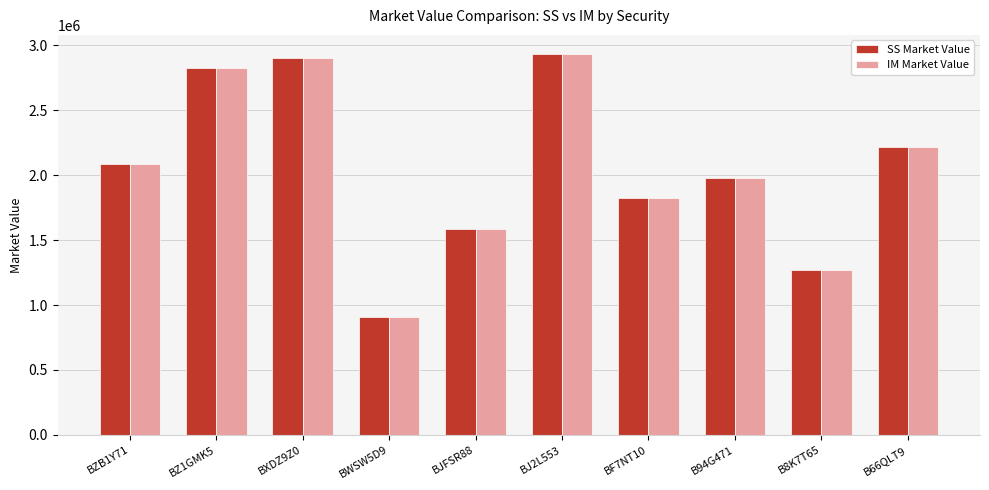

Where is SS Market Value nearest to the value 1921461?

B94G471